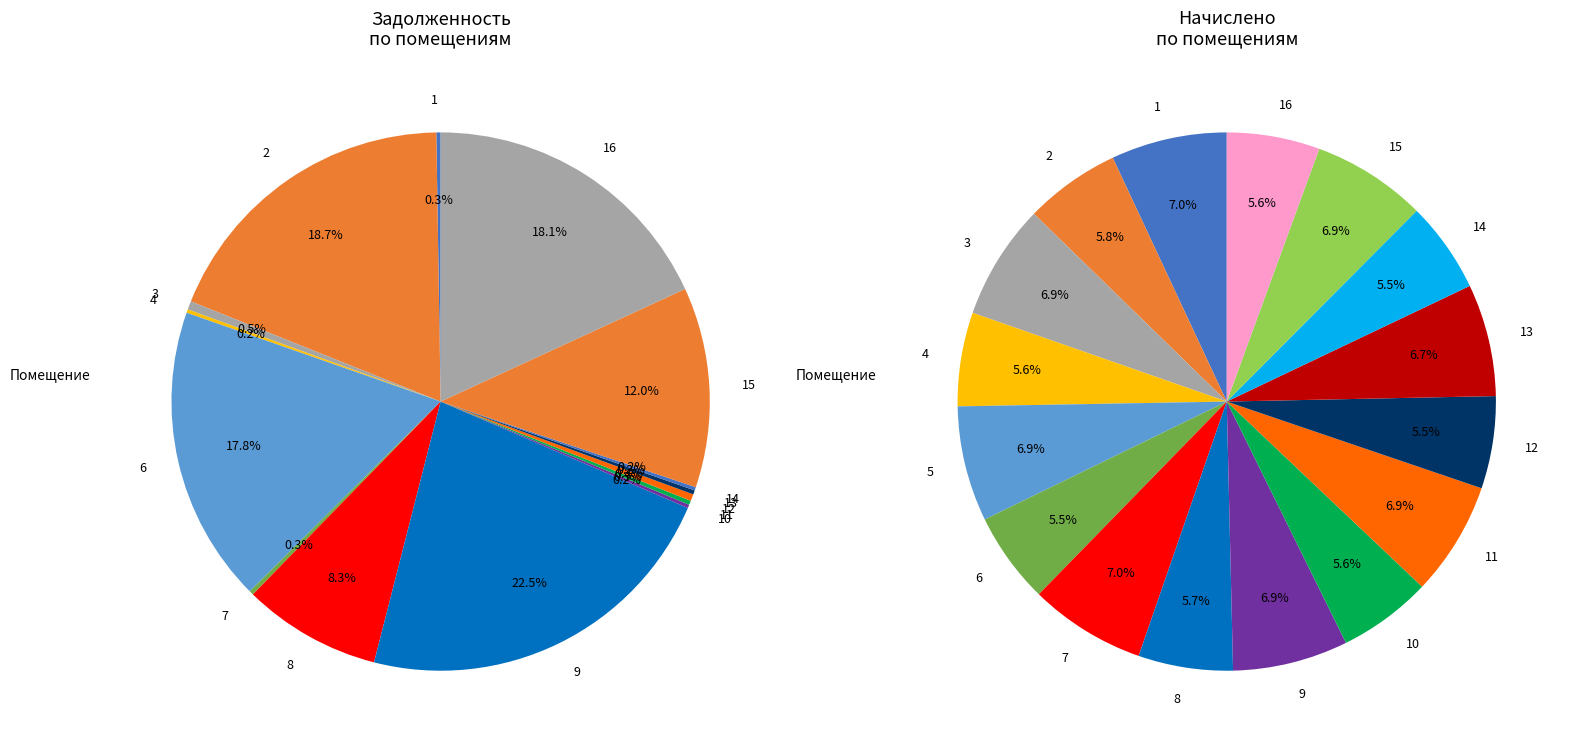

Is the sum of 11 and 14 greater than half?

No